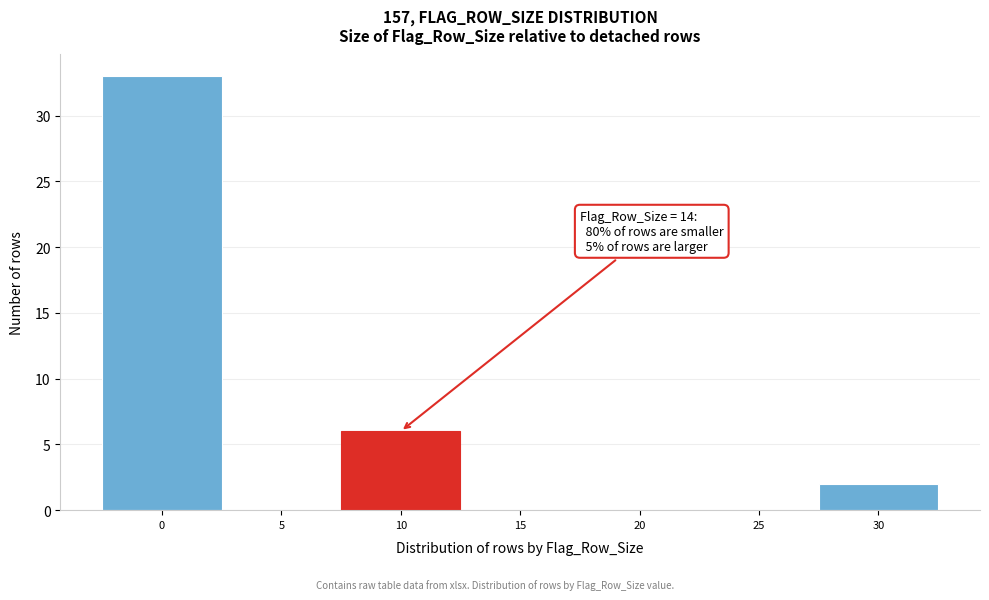

Reading left to right, transcribe all the data shown in this chart.

0=33	5=0	10=6	15=0	20=0	25=0	30=2